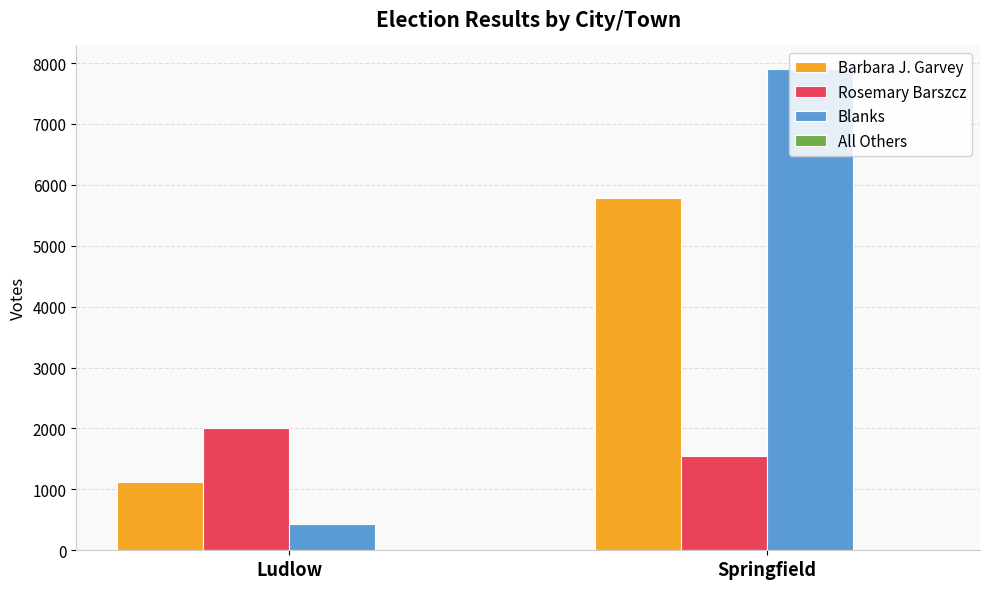

Reading left to right, list all the values displayed in this chart.

Barbara J. Garvey: 1122	5779
Rosemary Barszcz: 2012	1543
Blanks: 431	7895